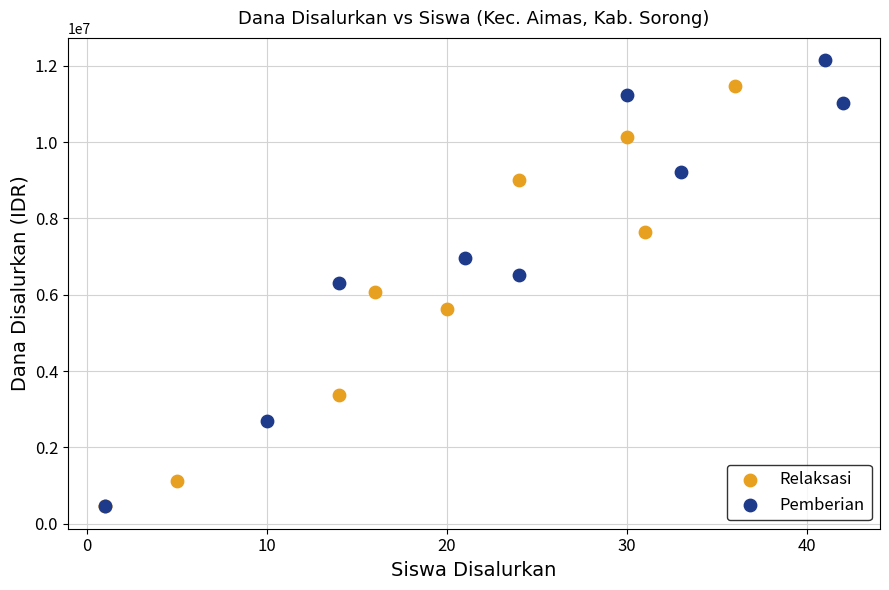

Which series has the largest Y range (max minus min)?

Pemberian